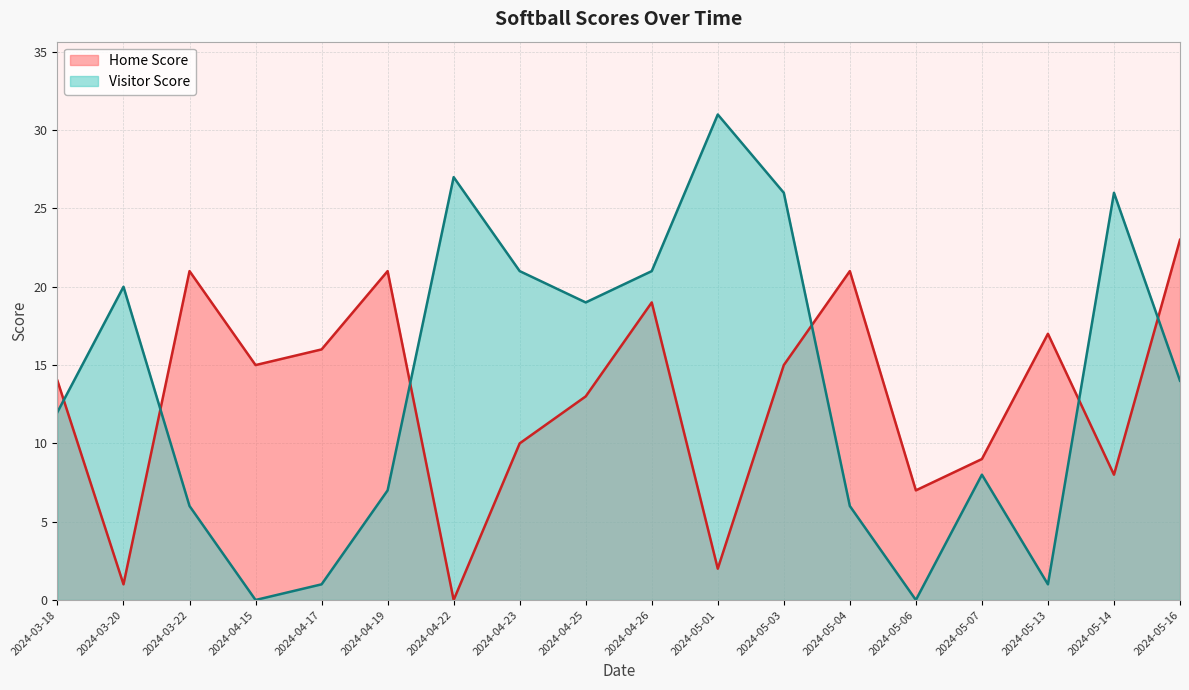

In Visitor Score, how many points are lower than both neighbors (excluding endpoints)?

4